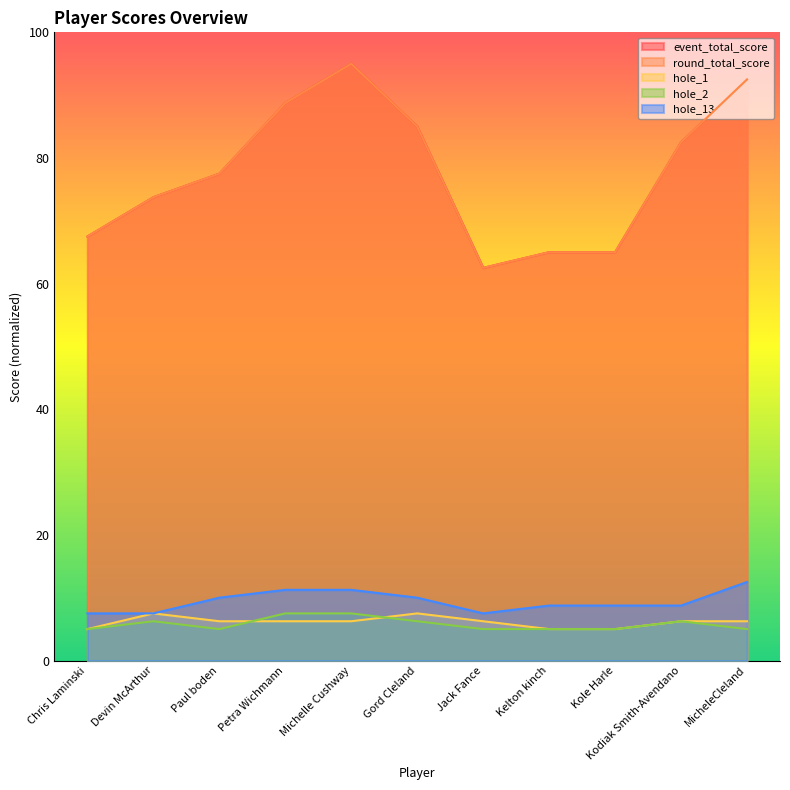

Which series has the widest spread of values?

event_total_score